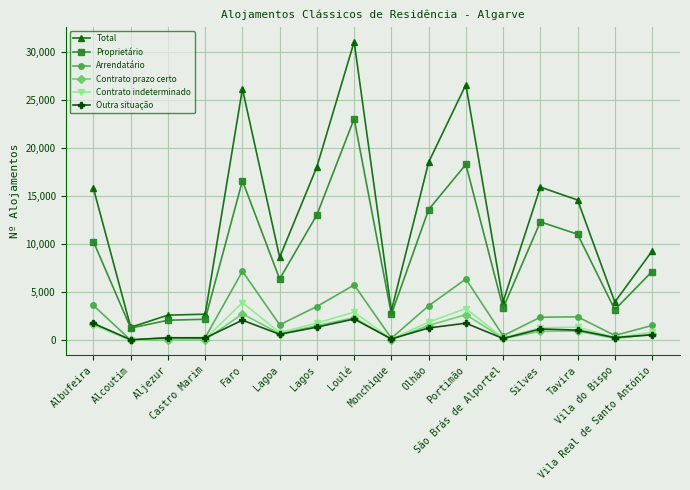

Which series has the widest spread of values?

Total